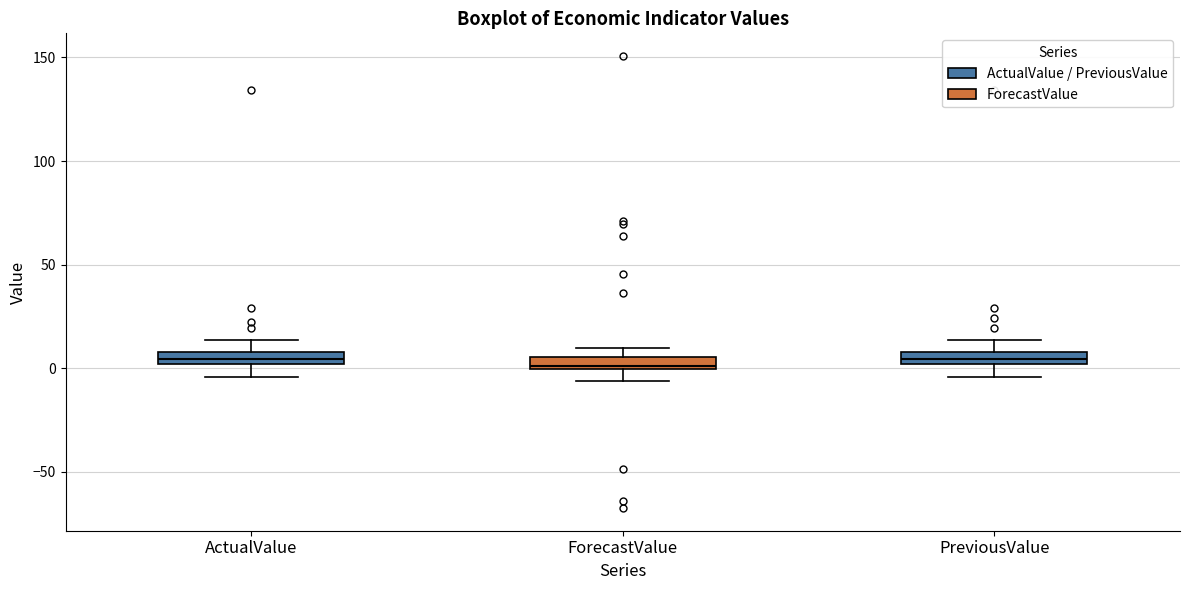

Where does the lower whisker of the box for ForecastValue end on the y-axis? The values are not printed on the chart, so give them approximately, as read against the axis.

-5